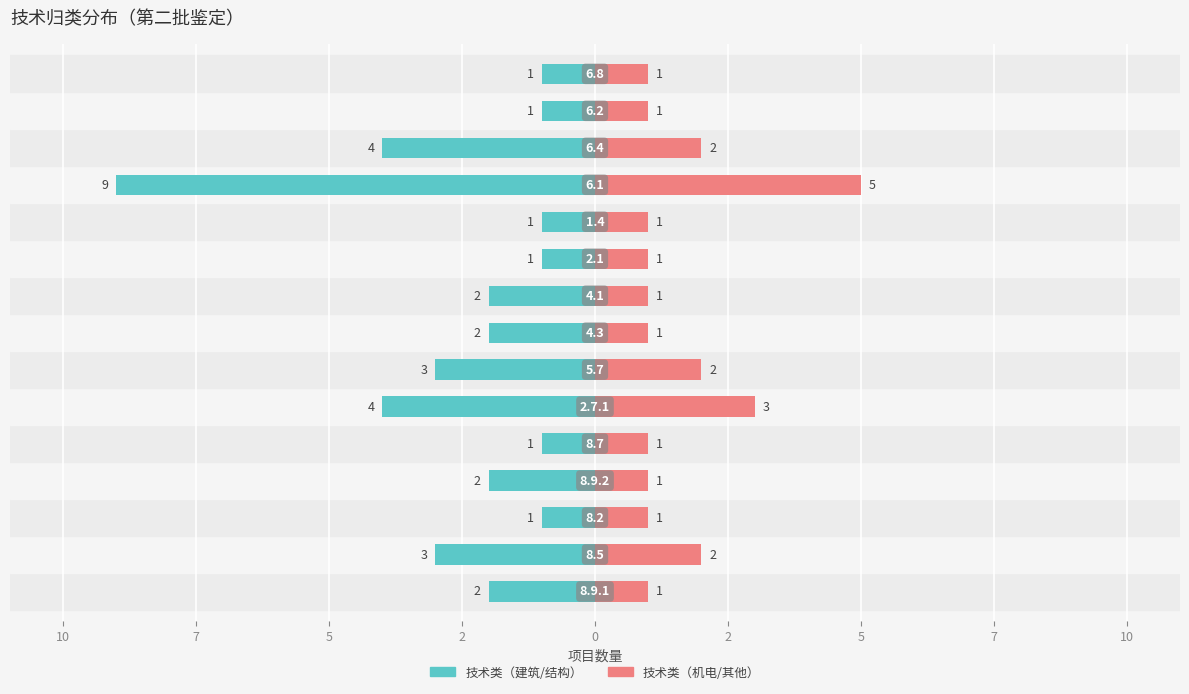

What is the smallest value displayed?

-9